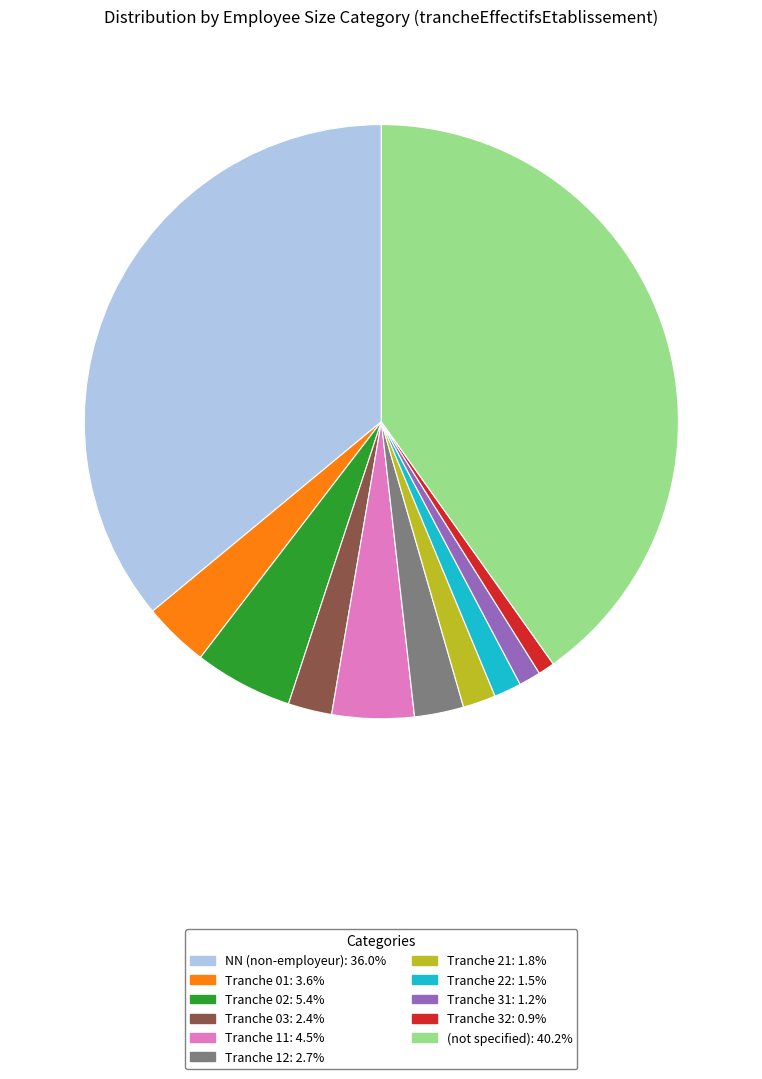

Does any single category account for the majority?

No